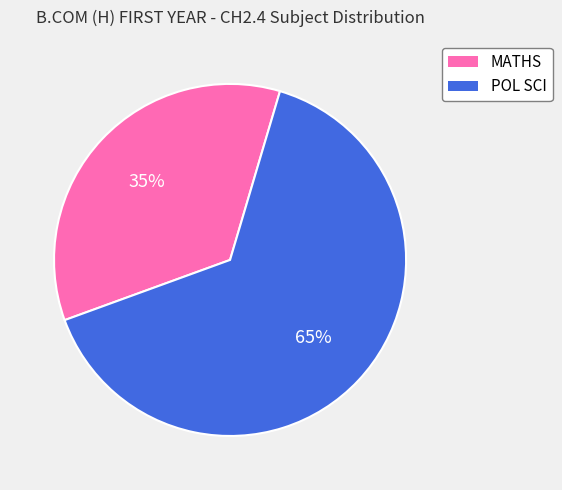

The MATHS slice represents 45% of the pie. True or false?

False